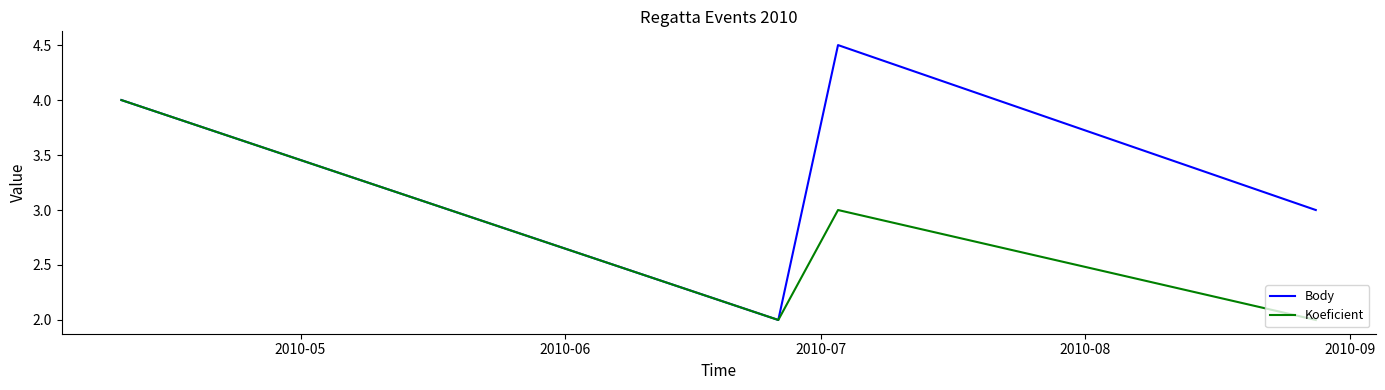

What are all the series names shown in the legend?

Body, Koeficient